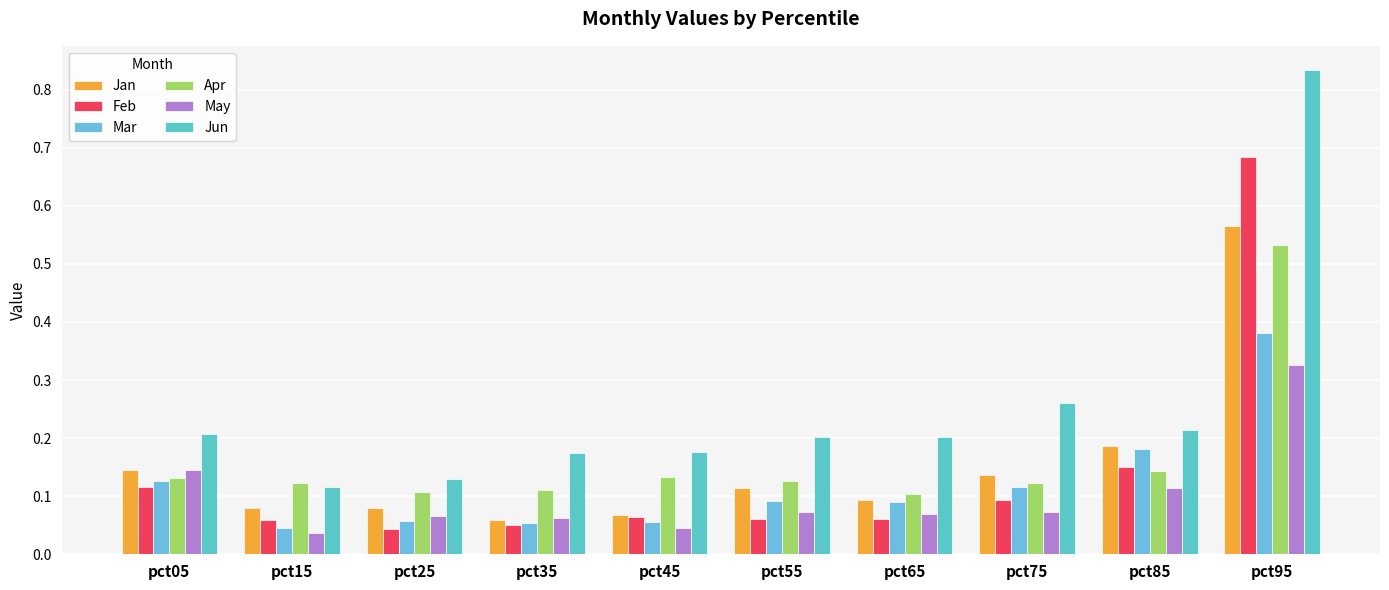

Count the number of categories in the chart.

10